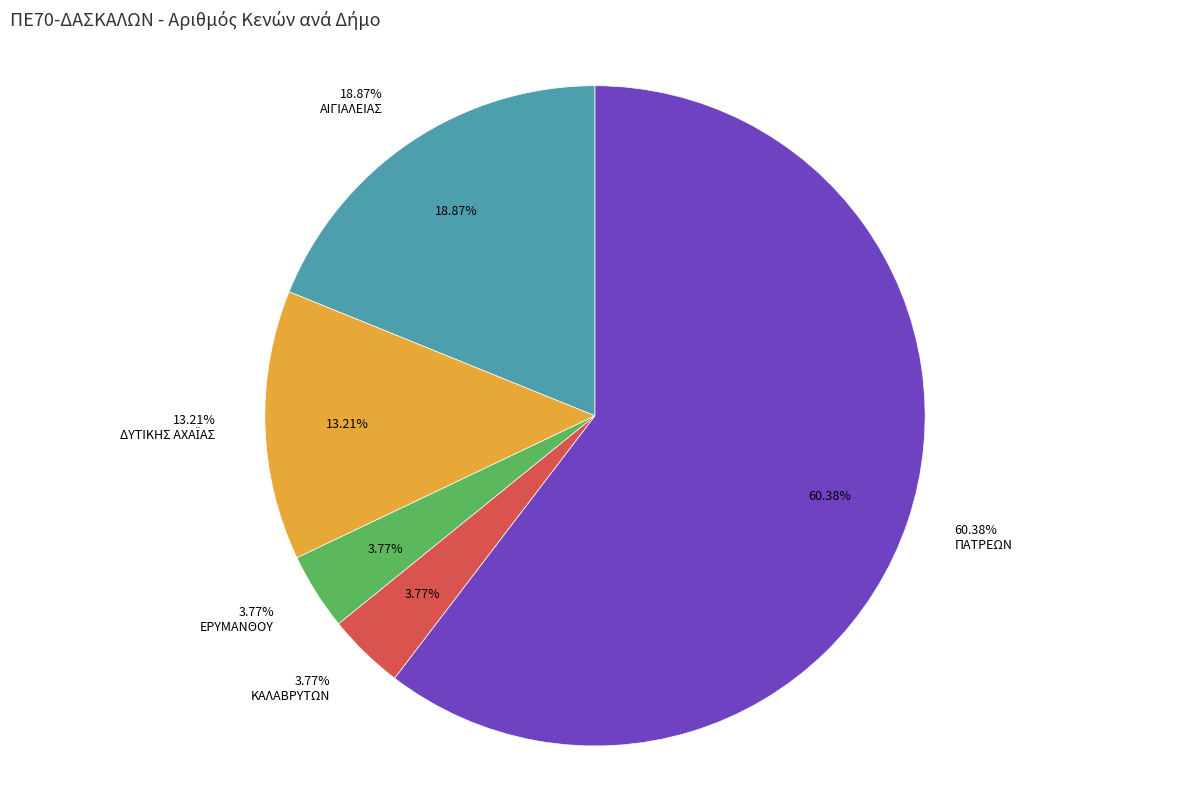

To the nearest percent, what percentage of the pie is ΔΥΤΙΚΗΣ ΑΧΑΪΑΣ?

13%